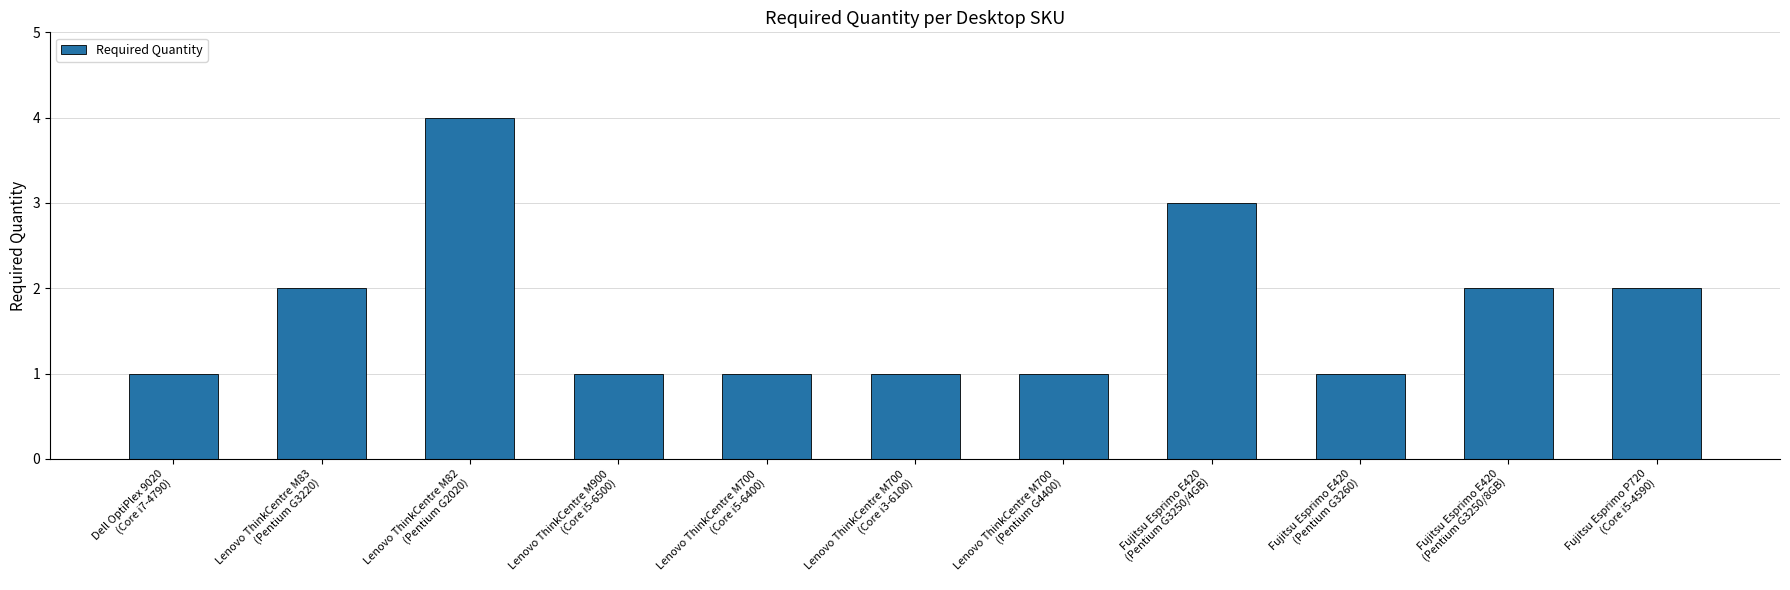

What is the ratio of the value at Lenovo ThinkCentre M700
(Pentium G4400) to the value at Fujitsu Esprimo P720
(Core i5-4590)?

0.5